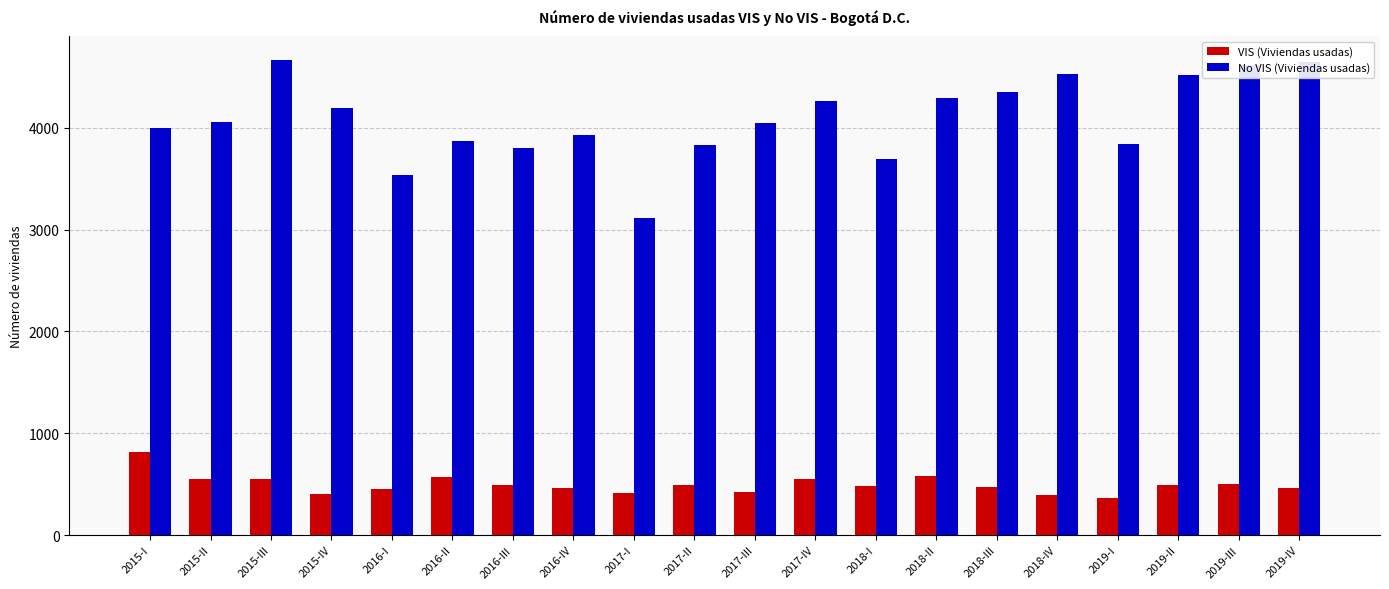

What is the minimum value shown in the chart?

360